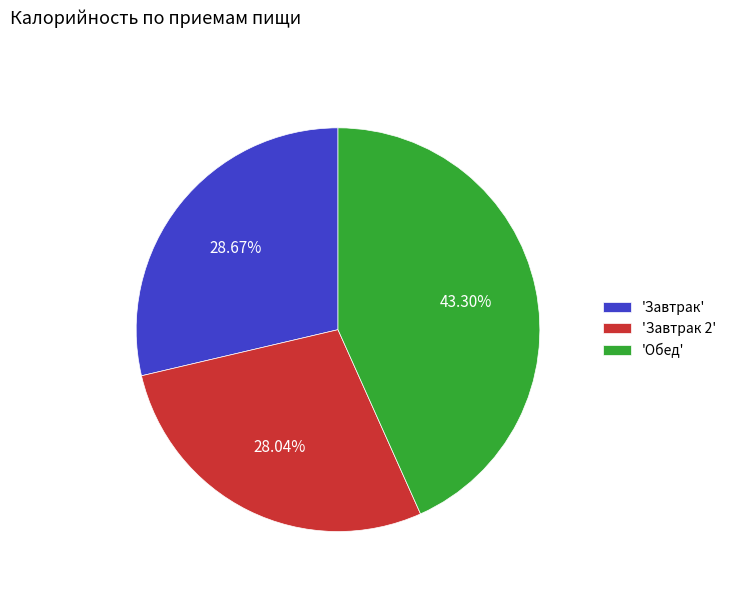

Between 'Завтрак' and 'Завтрак 2', which is larger?

'Завтрак'